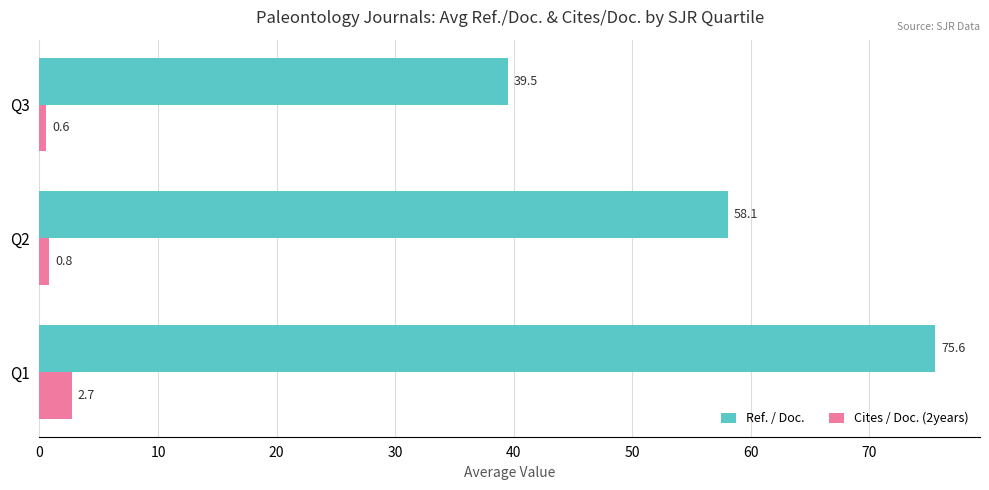

What are all the series names shown in the legend?

Ref. / Doc., Cites / Doc. (2years)